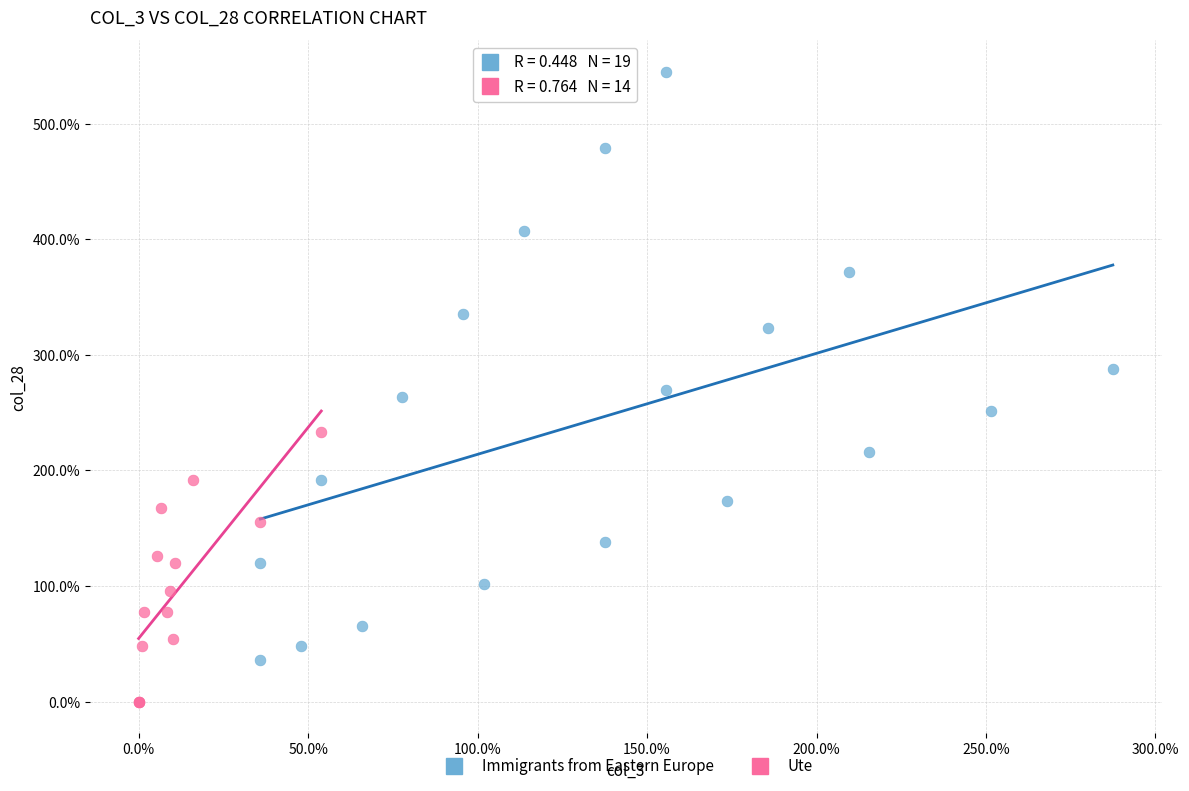

Which series reaches the minimum Y coordinate?

Ute